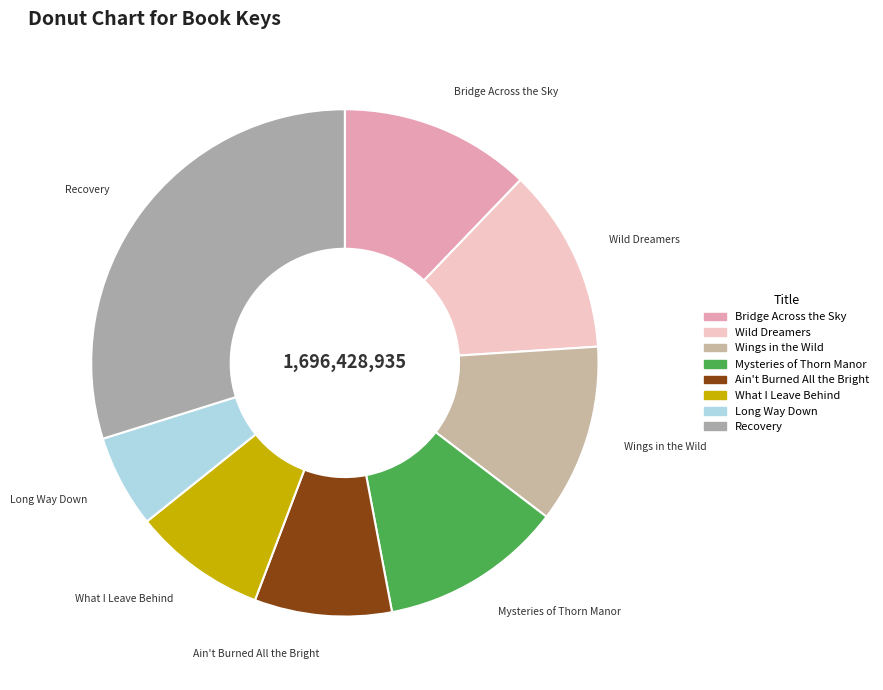

Count the number of slices in the pie.

8